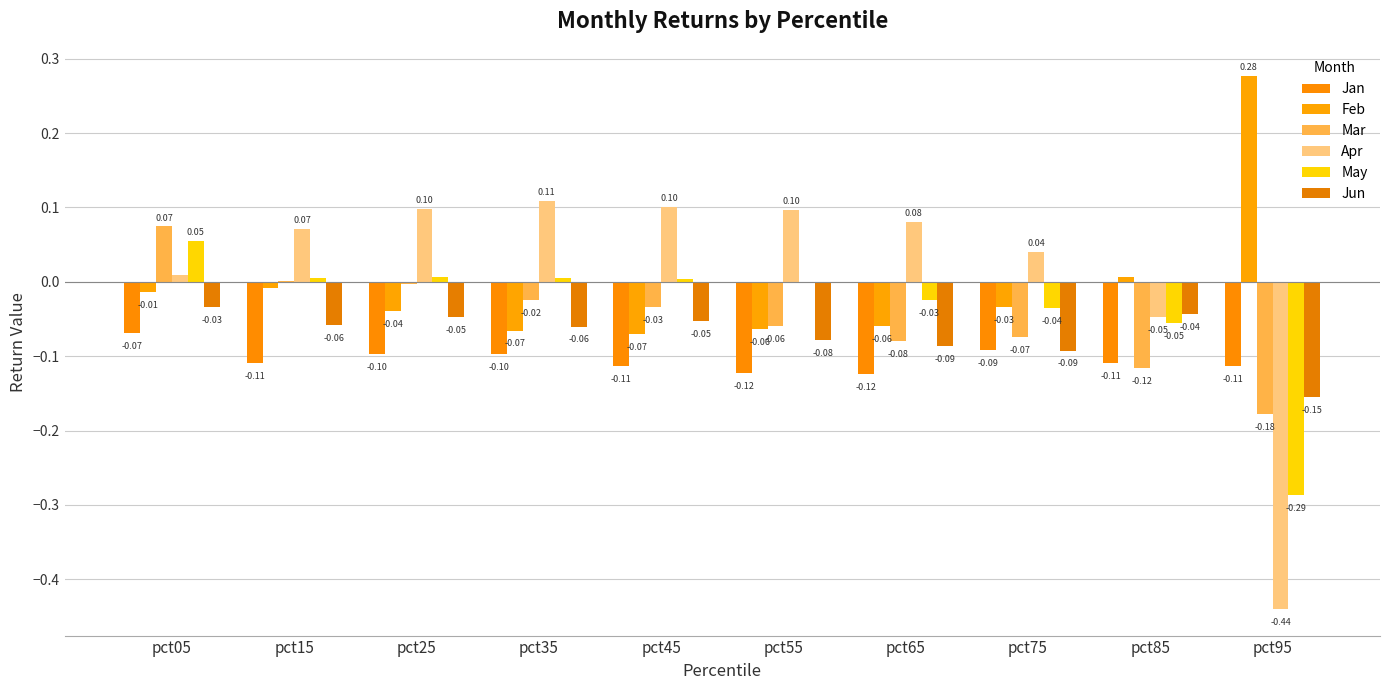

The Jan series shows -0.2 at pct45. True or false?

False